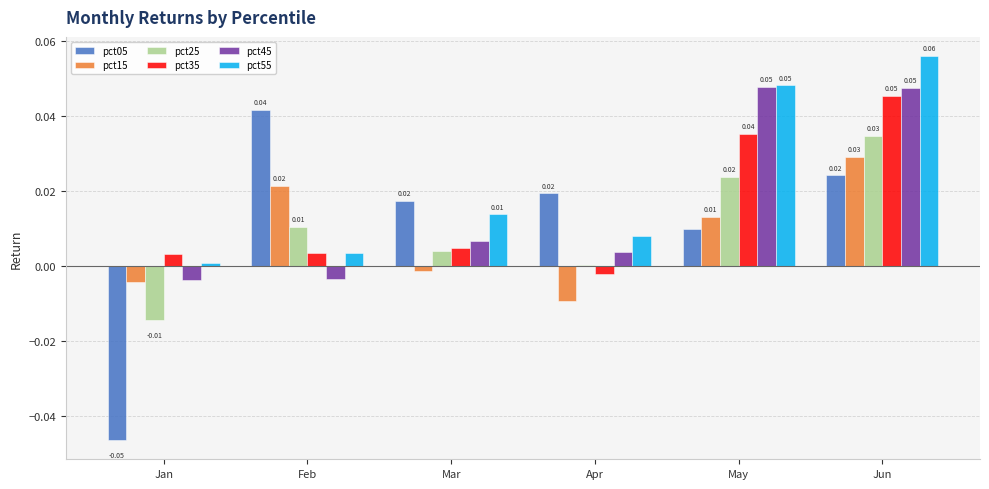

What are all the series names shown in the legend?

pct05, pct15, pct25, pct35, pct45, pct55